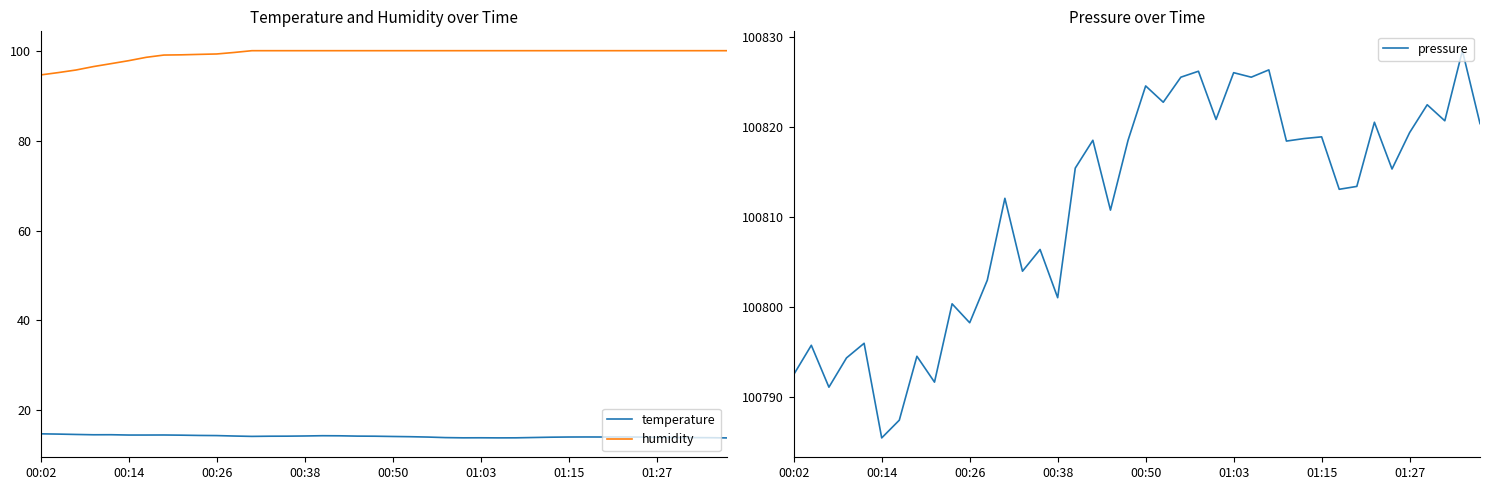

What is the minimum value for humidity?

94.6